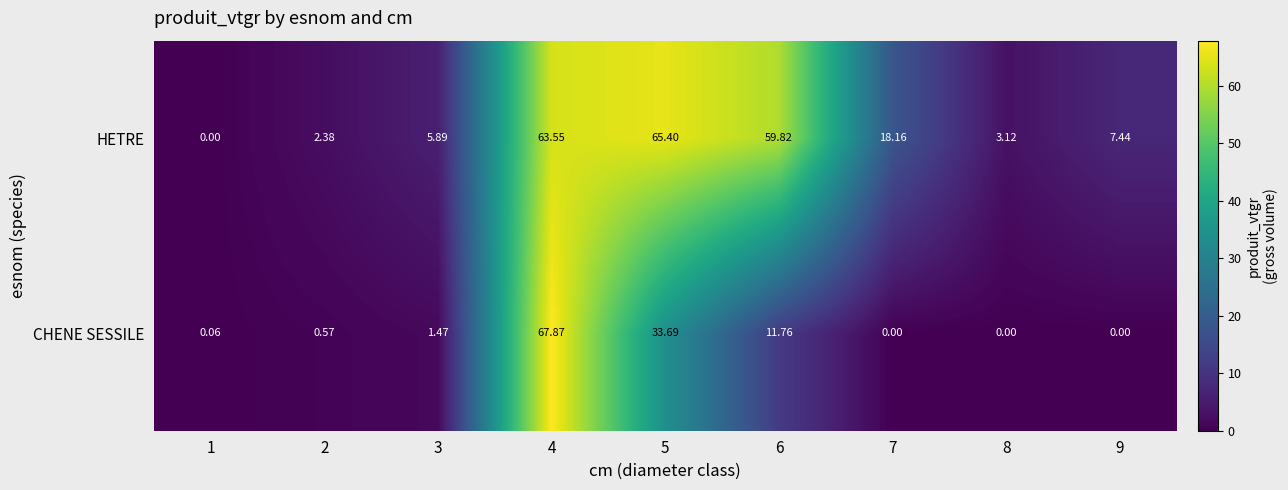

How many data points in HETRE are above 7?

5